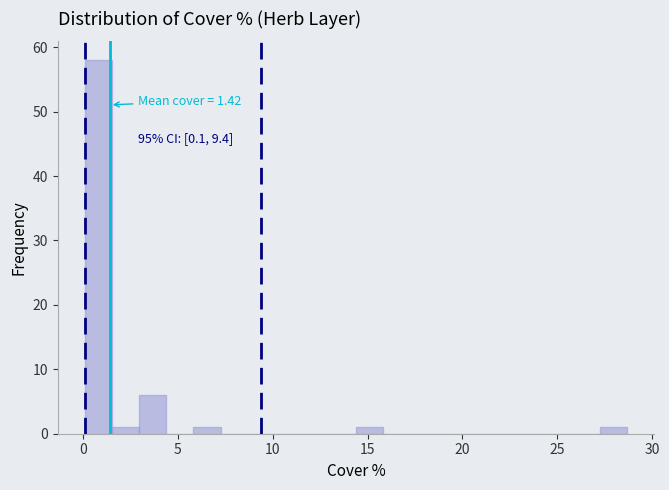

Around what value on the x-axis is the tallest bar? Give the approximate position of its centre, as read against the axis.

1.0